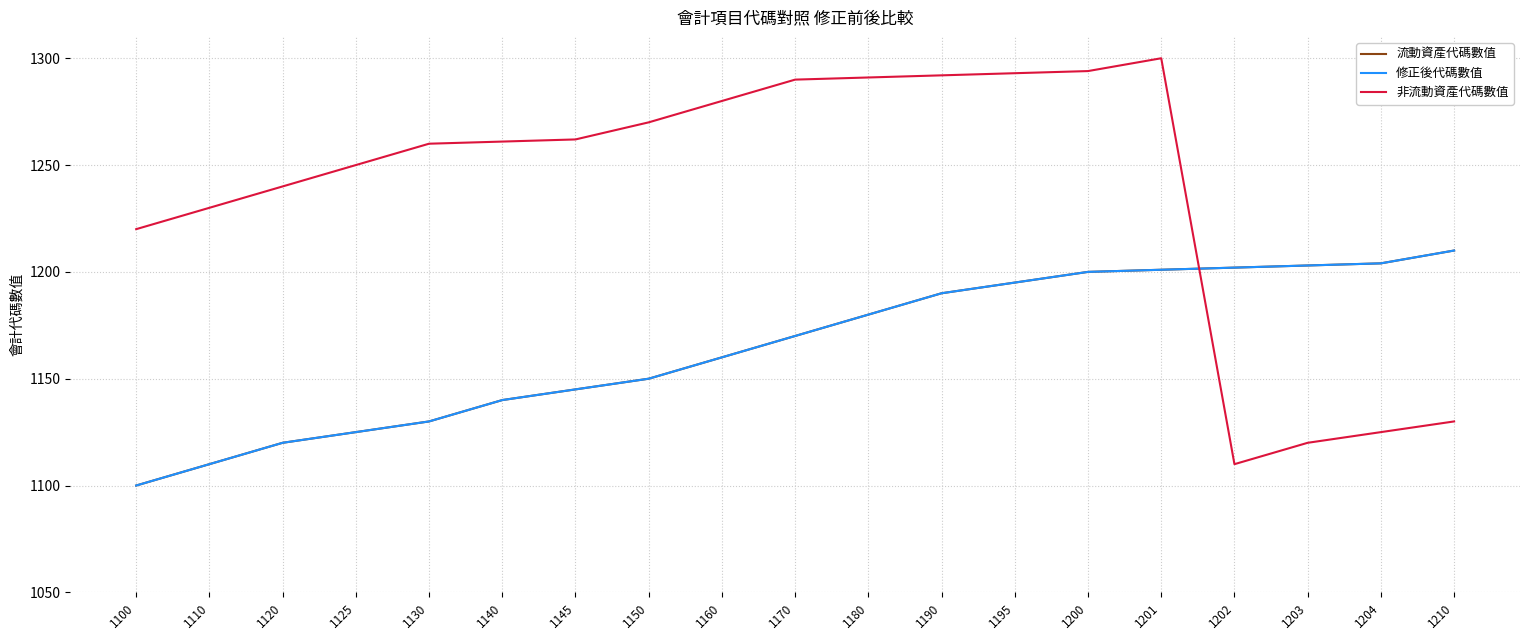

Which series has the largest range (max minus min)?

非流動資產代碼數值